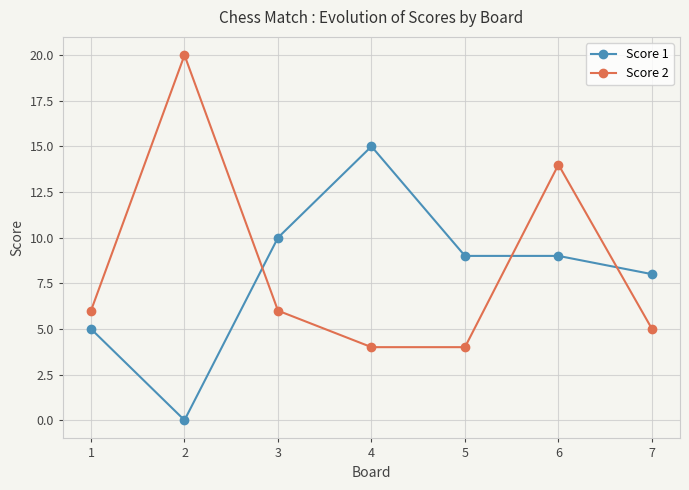

What is the difference between the maximum and minimum values in the Score 1 series?

15